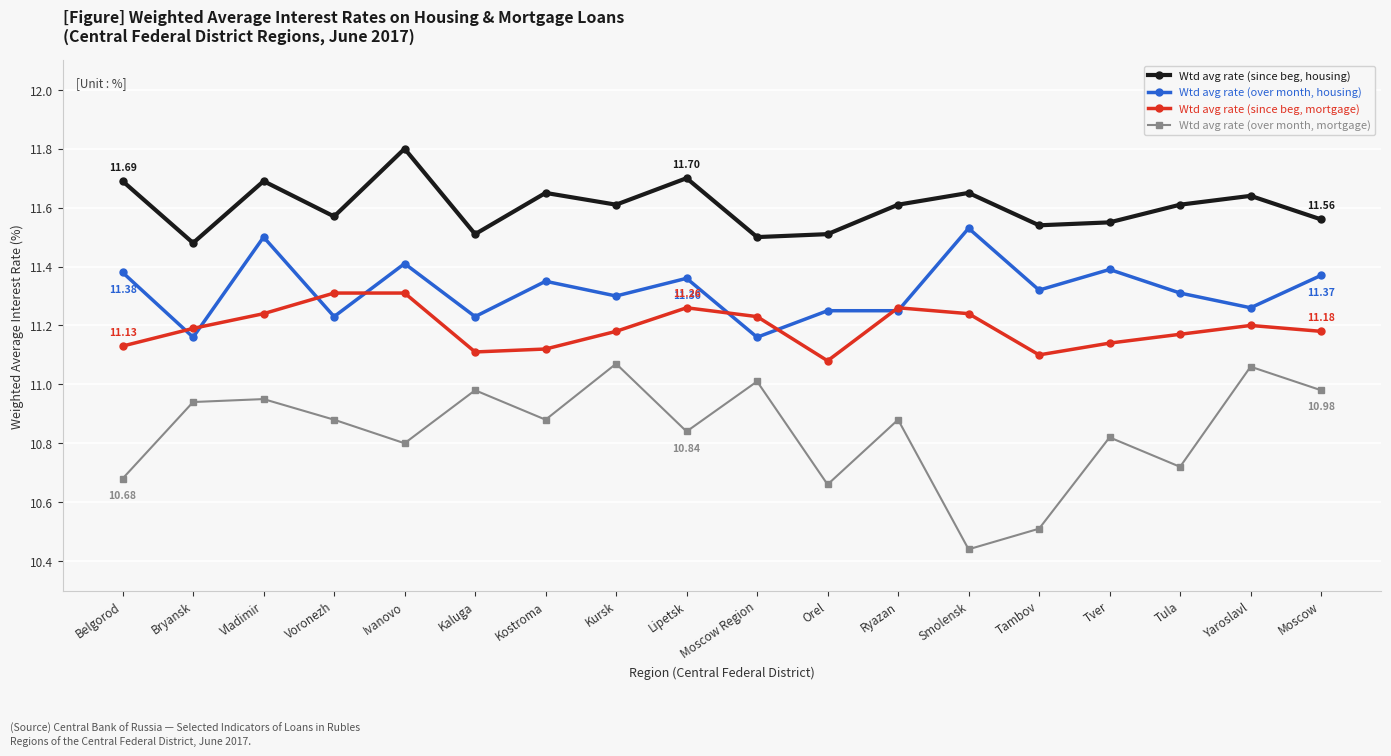

Which category has the lowest value in the Wtd avg rate (since beg, mortgage) series?

Orel